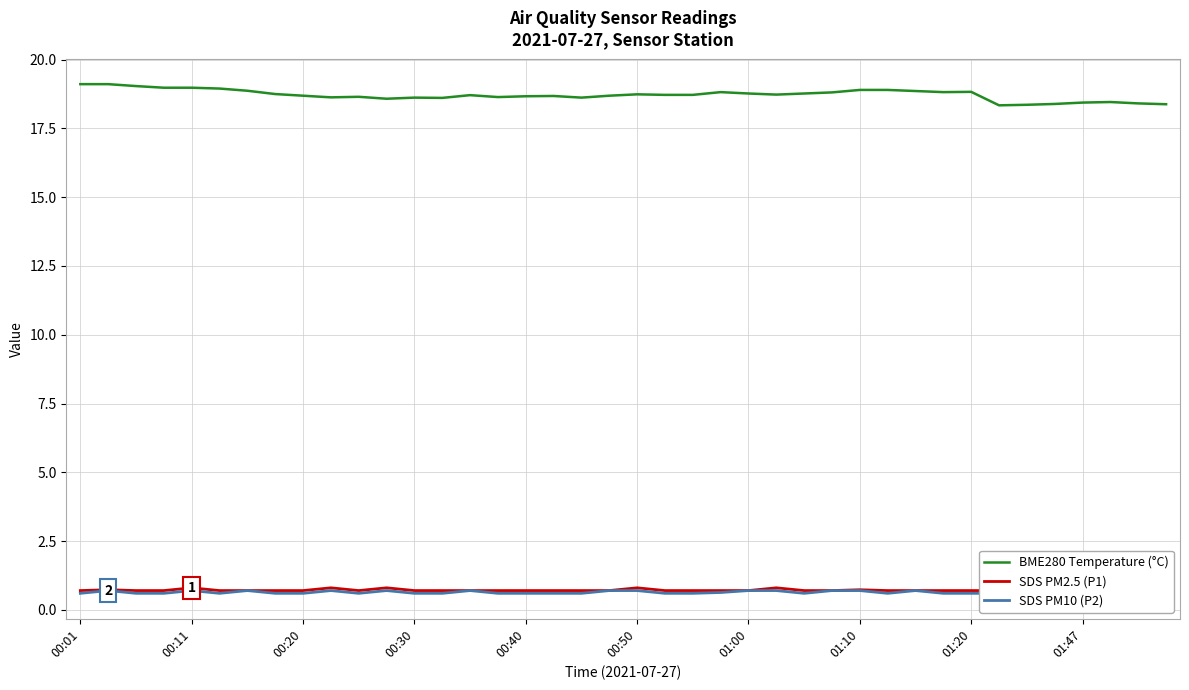

What is the value of the SDS PM10 (P2) point at the 28th from the left?

0.7